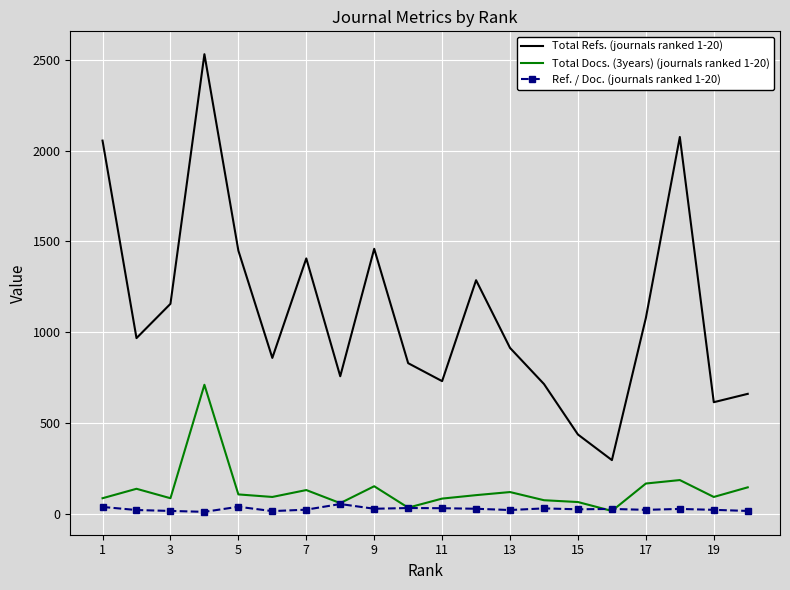

True or false: Total Refs. (journals ranked 1-20) and Ref. / Doc. (journals ranked 1-20) intersect in this chart.

False